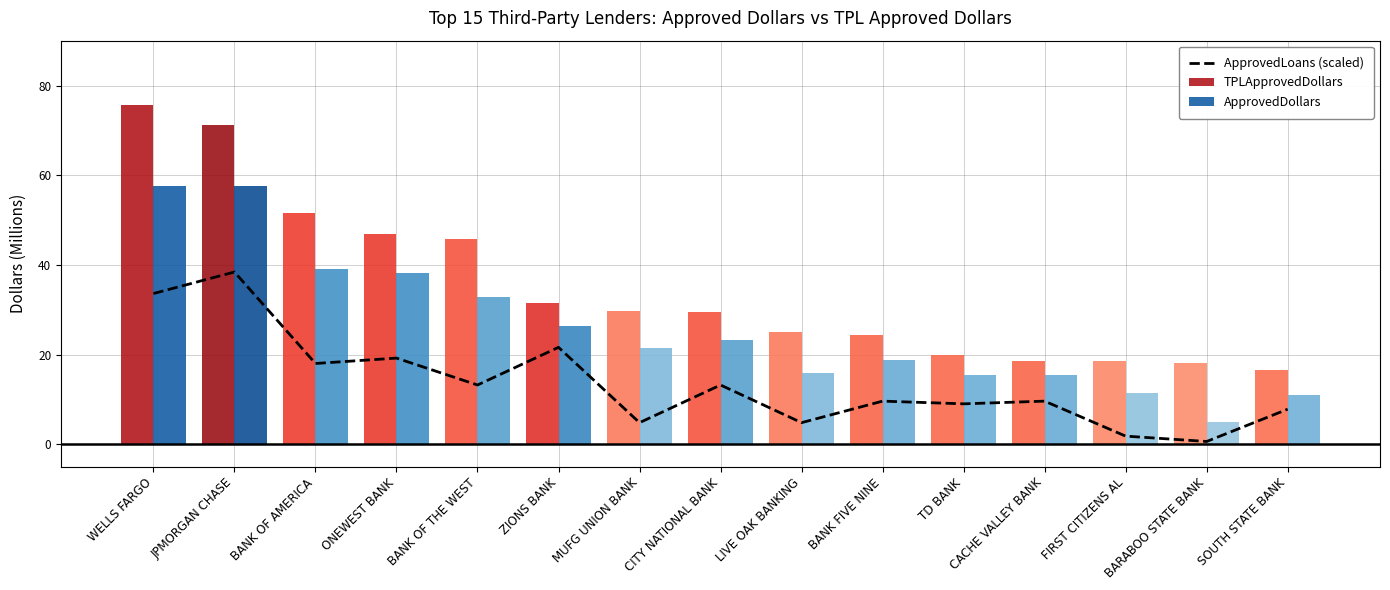

The value at CACHE VALLEY BANK is 5.2. True or false?

False